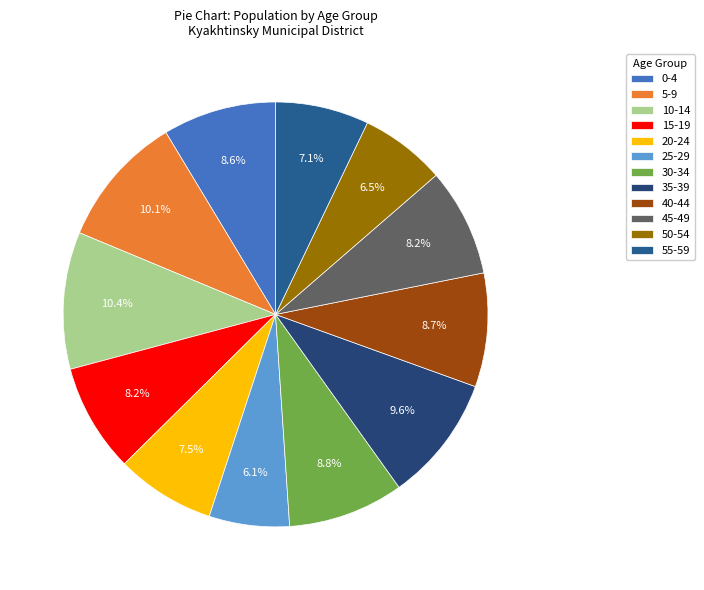

How many segments does this pie chart have?

12